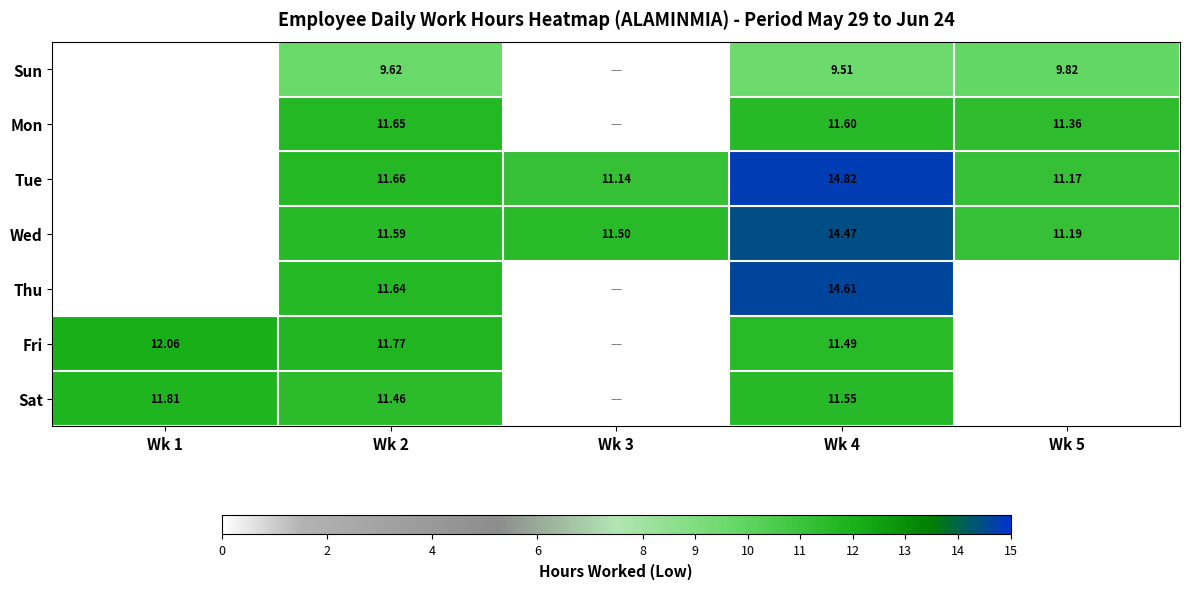

At which category is the sum across all series the highest?

Wk 4